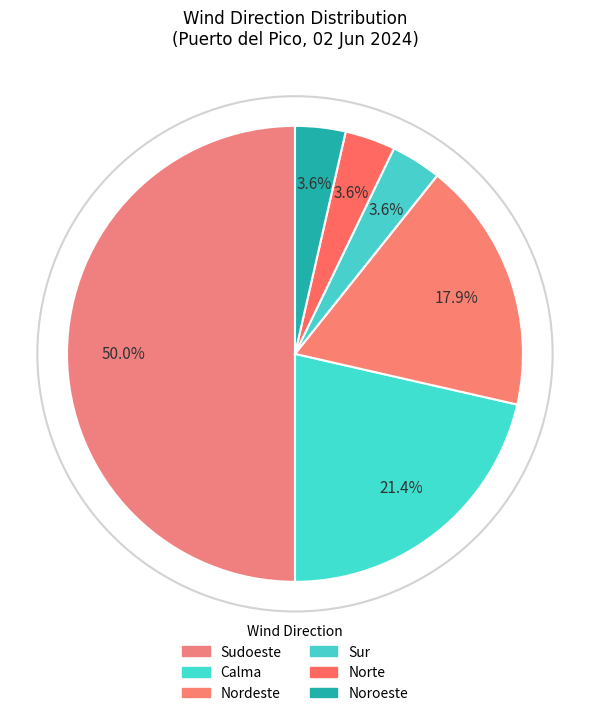

How much of the chart is everything except Noroeste?

96.4%